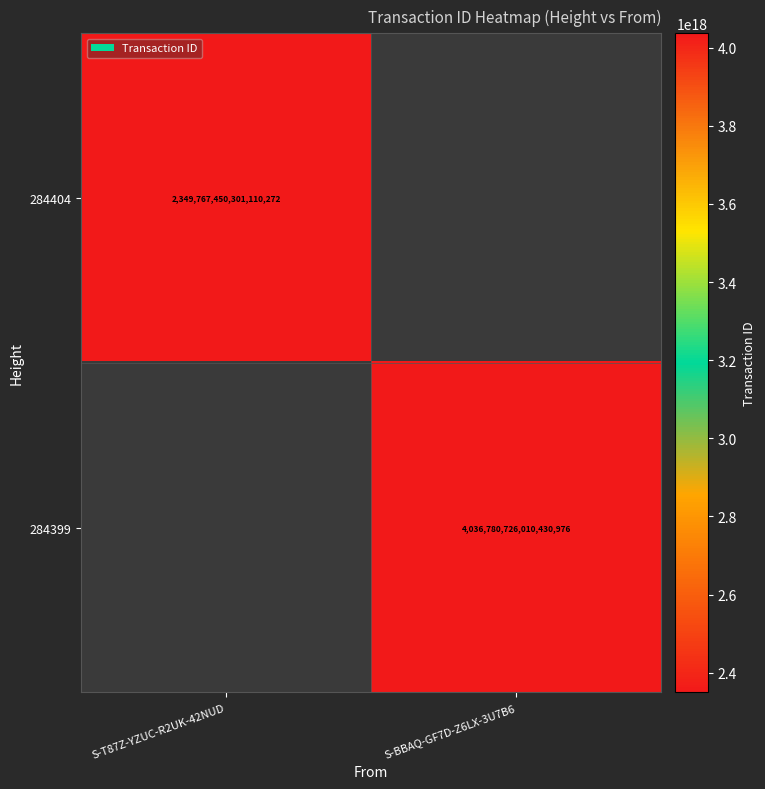

The value of 284399 at S-BBAQ-GF7D-Z6LX-3U7B6 is 4036780726010430976. True or false?

True